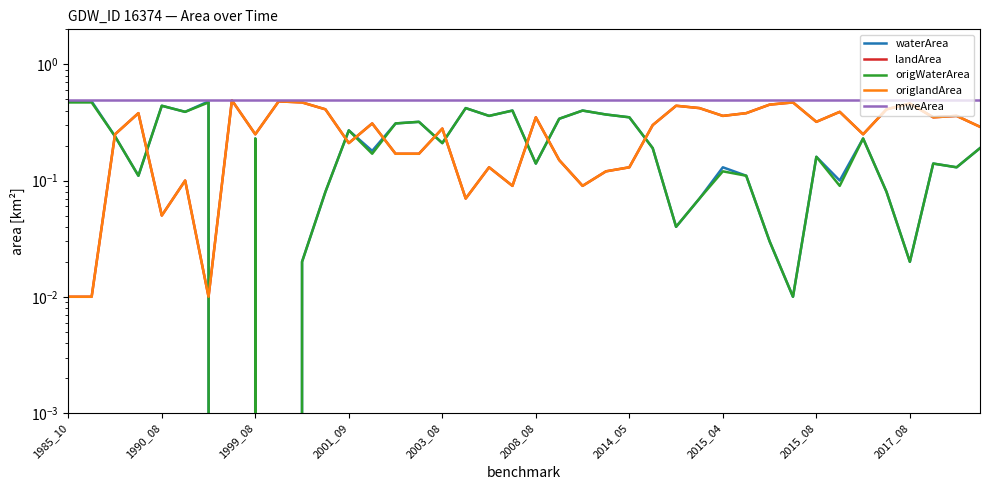

What value does the origlandArea series have at 2008_08?

0.3